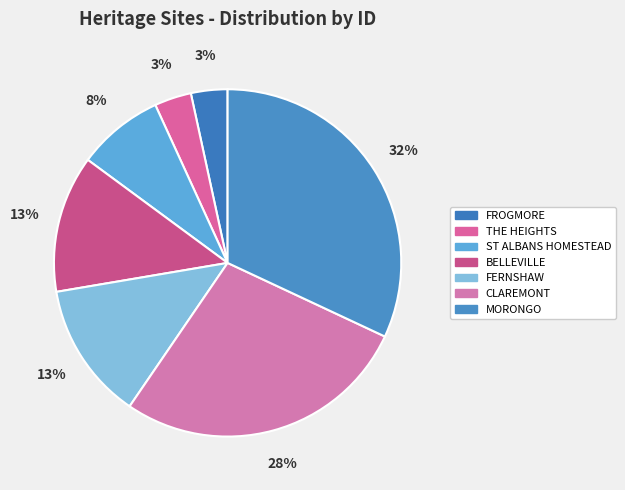

Does any single category account for the majority?

No